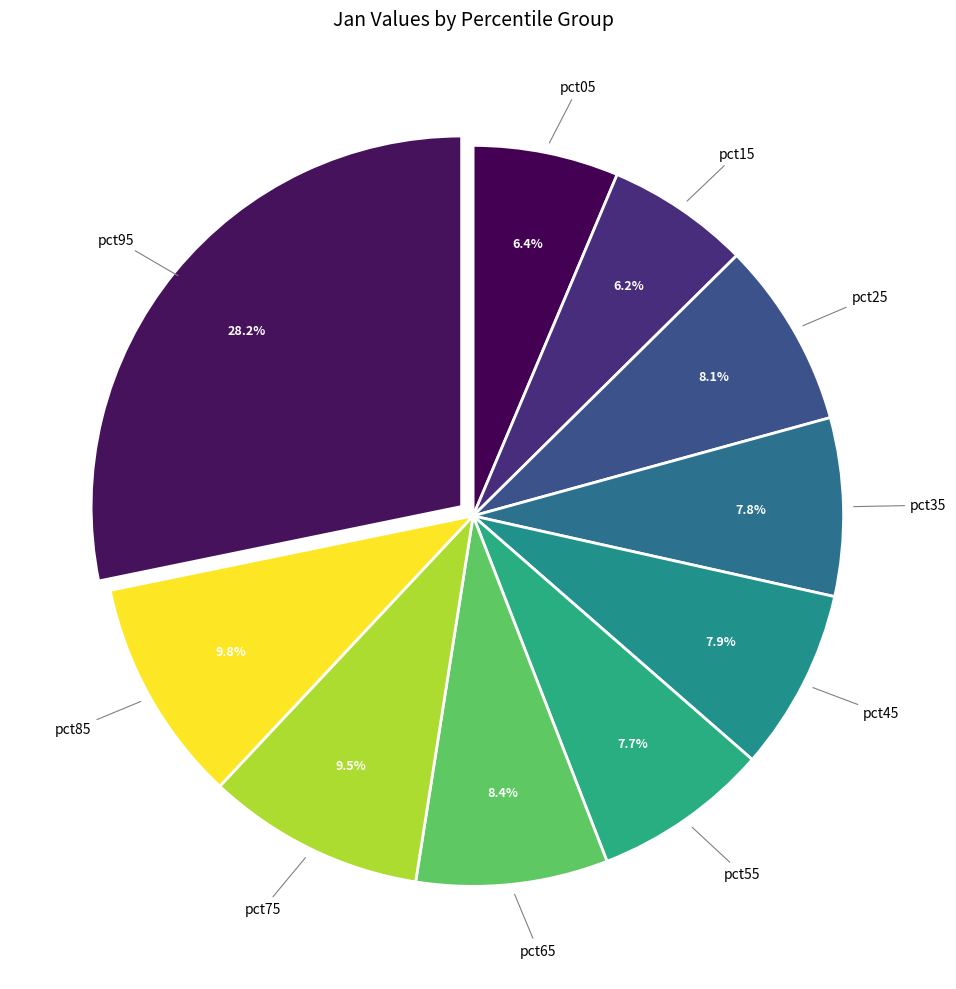

Count the number of slices in the pie.

10